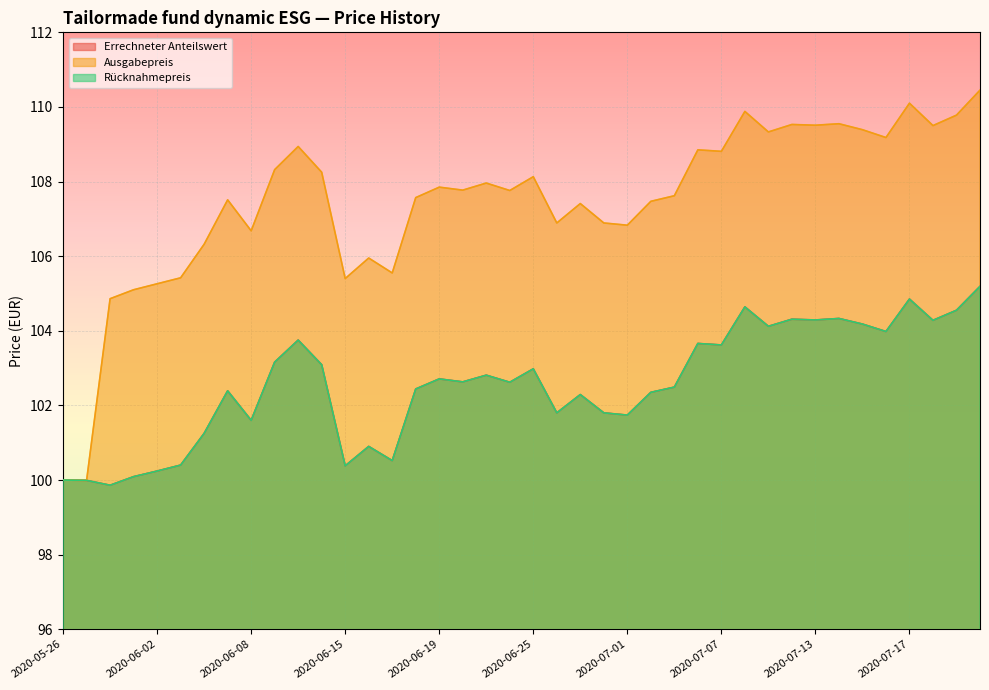

What is the average value of the Ausgabepreis series?

107.4